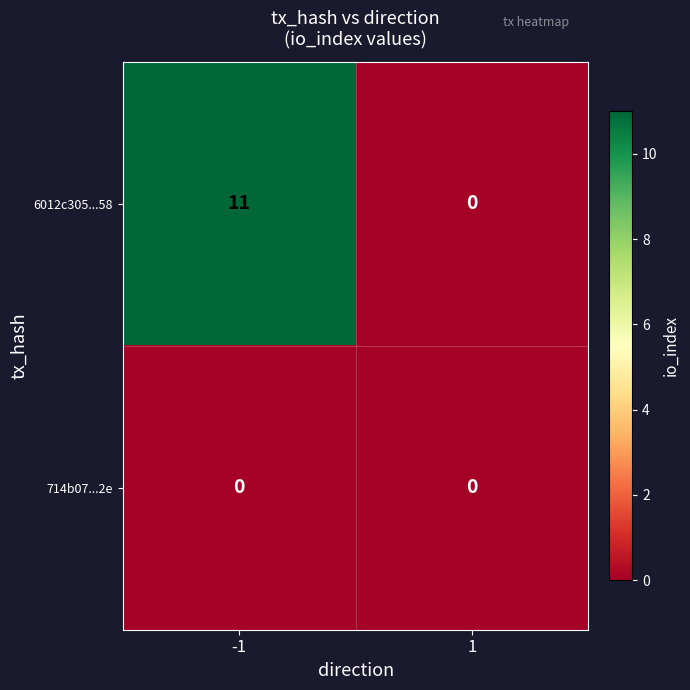

Which label corresponds to the largest value in the chart?

-1